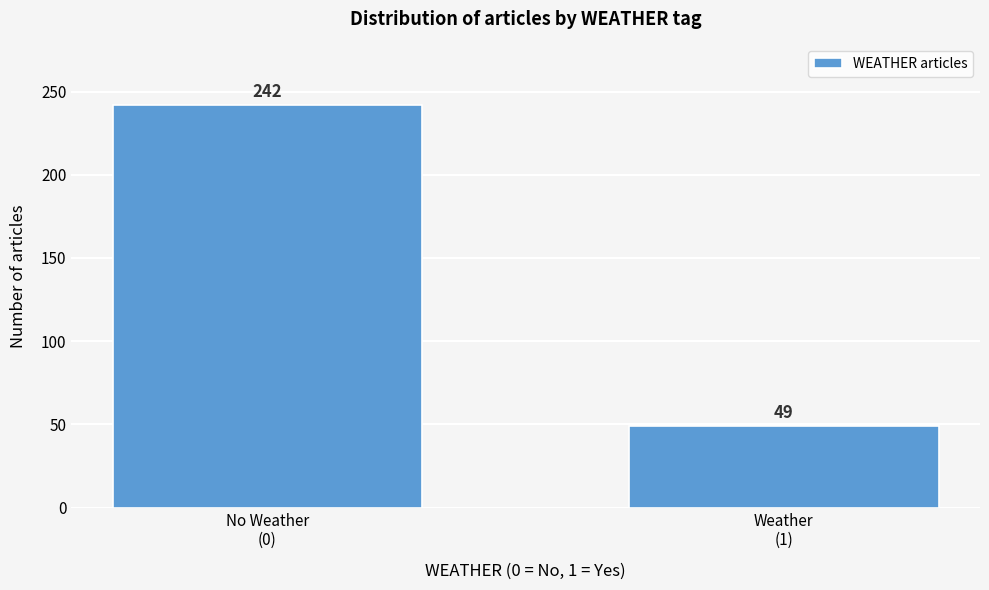

Reading right to left, list all the values displayed in this chart.

49	242